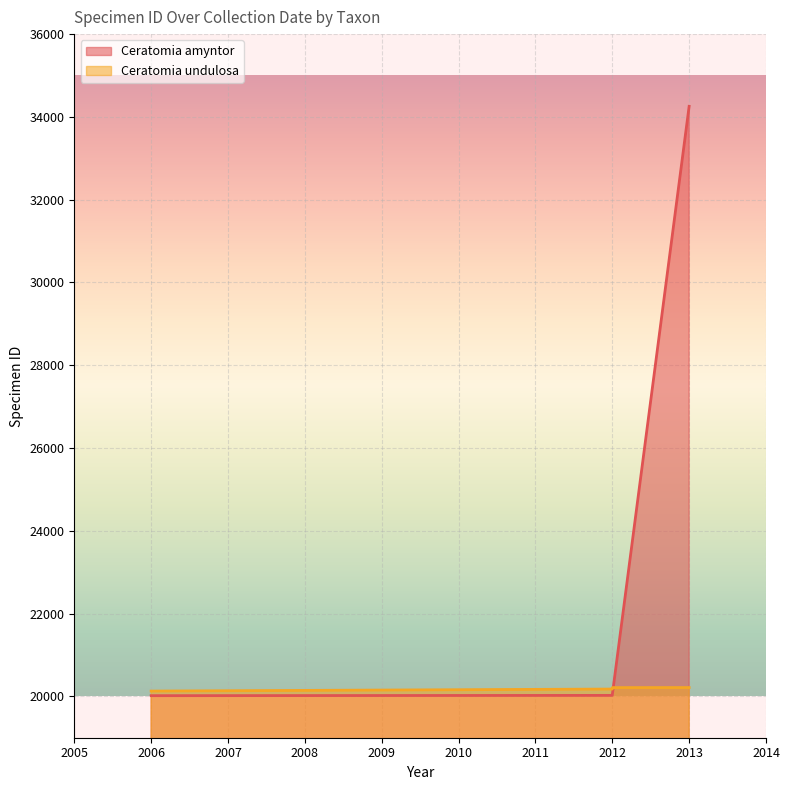

What is the difference between the Ceratomia amyntor values at 2012 and 2013?

14224